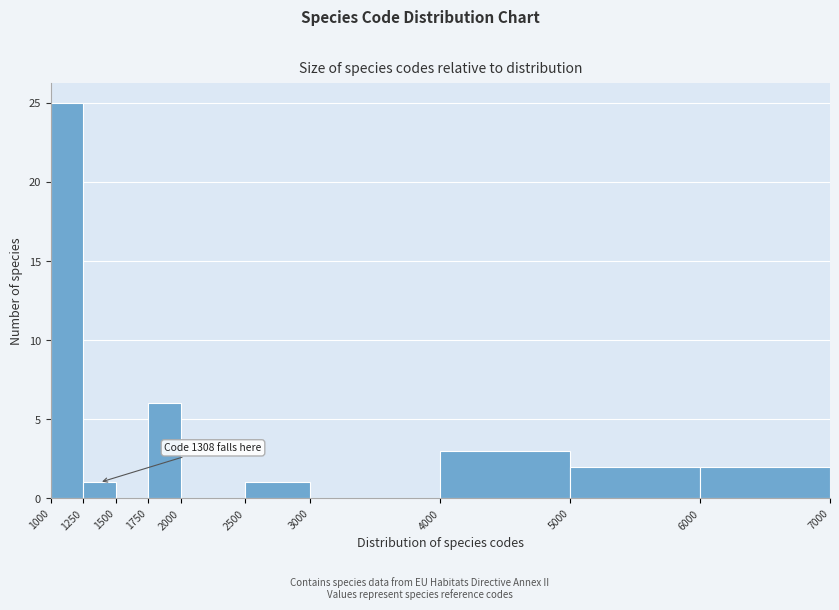

Over which range of the x-axis is the bar tallest?

1000 to 1250